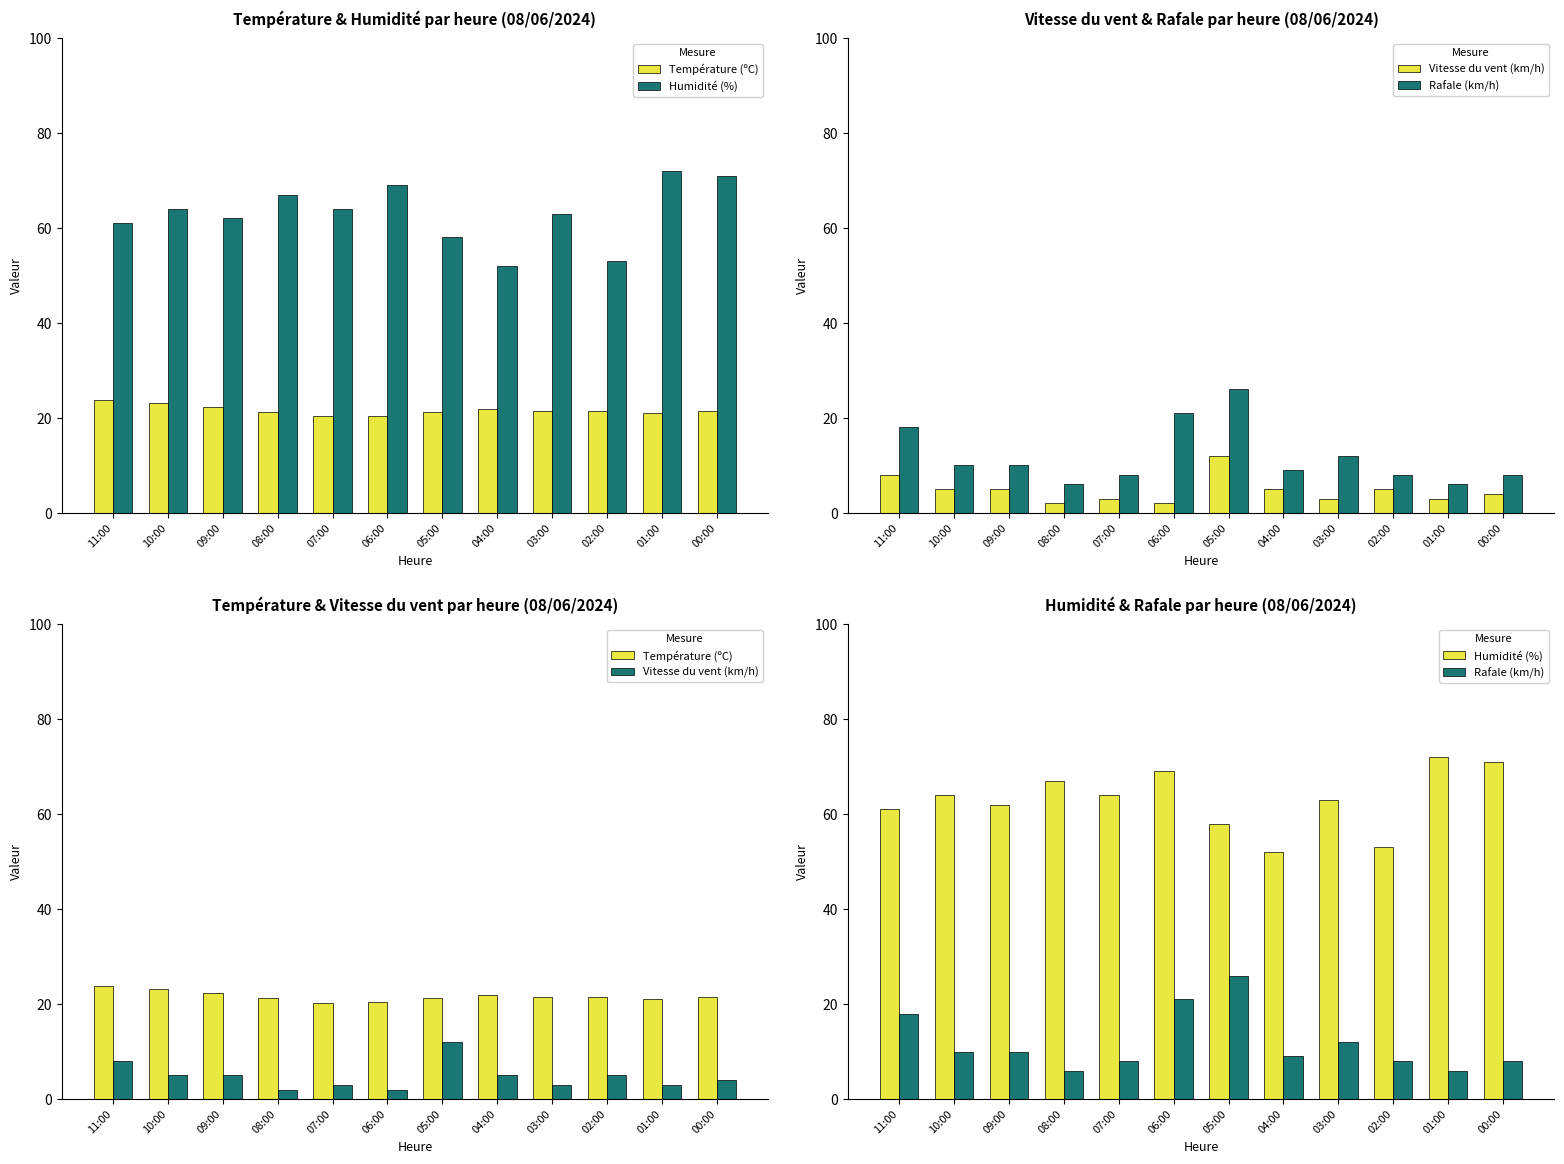

How many series are shown in this chart?

4